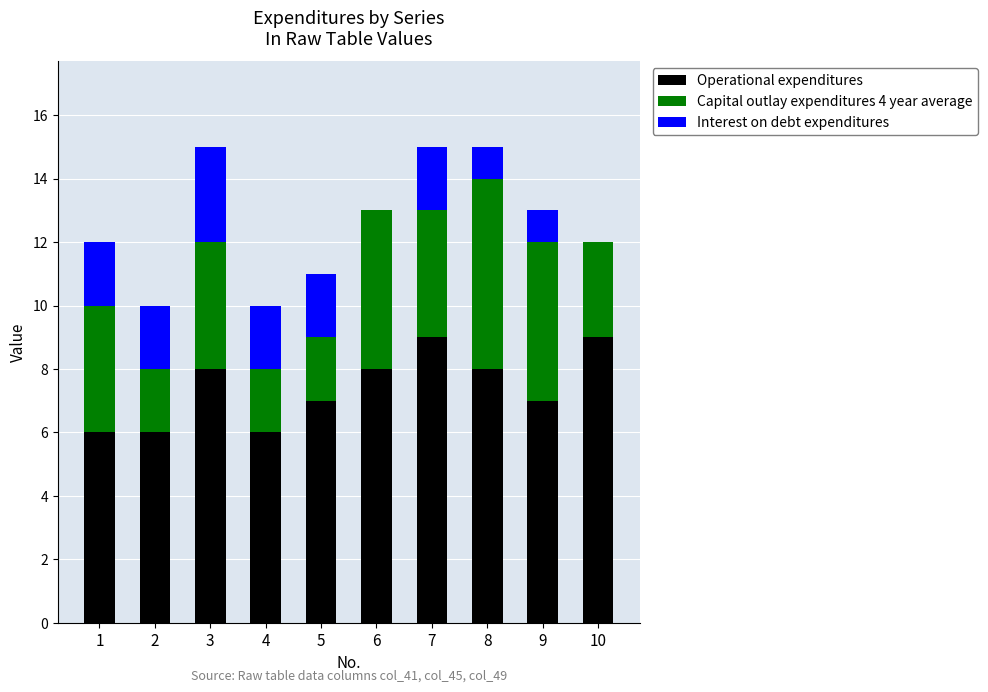

What is the sum of all Operational expenditures values?

74